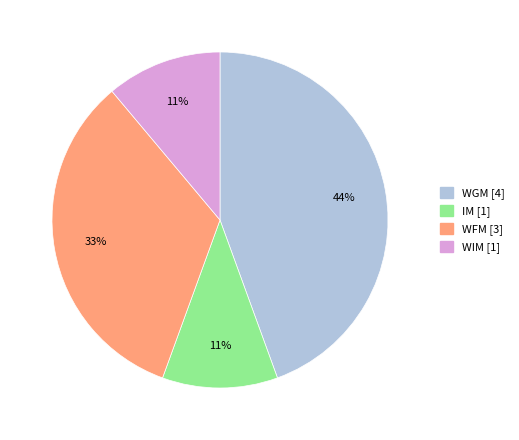

To the nearest percent, what portion does IM represent?

11%